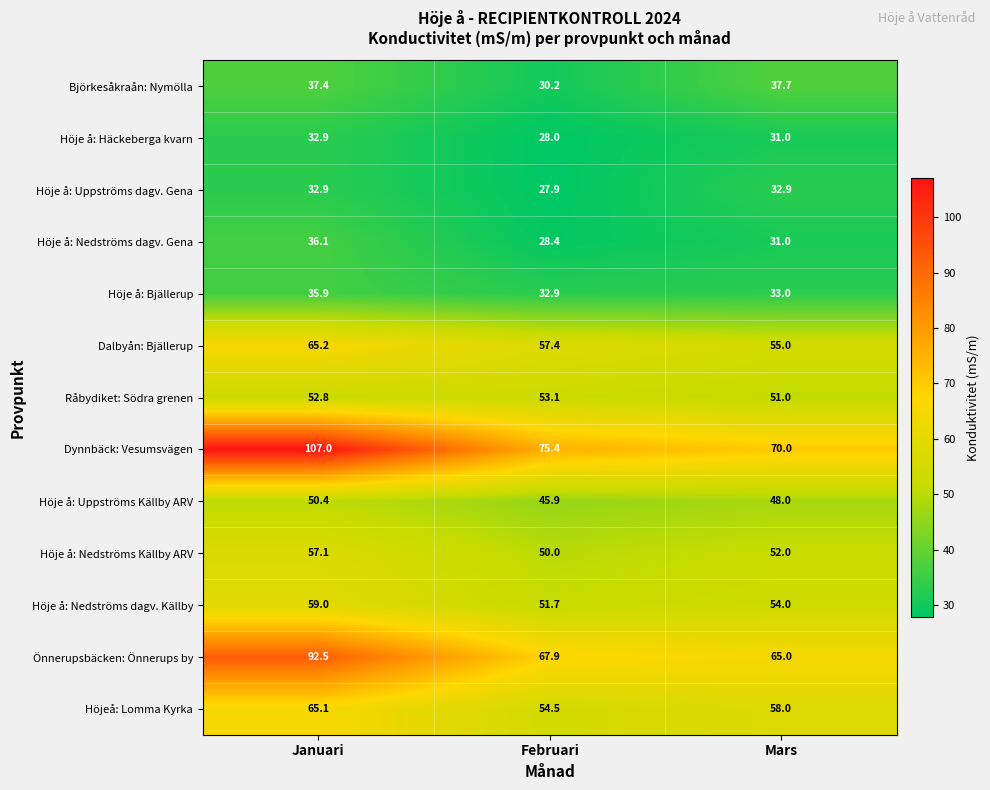

What is the spread (max minus min) of values at Februari?

47.5